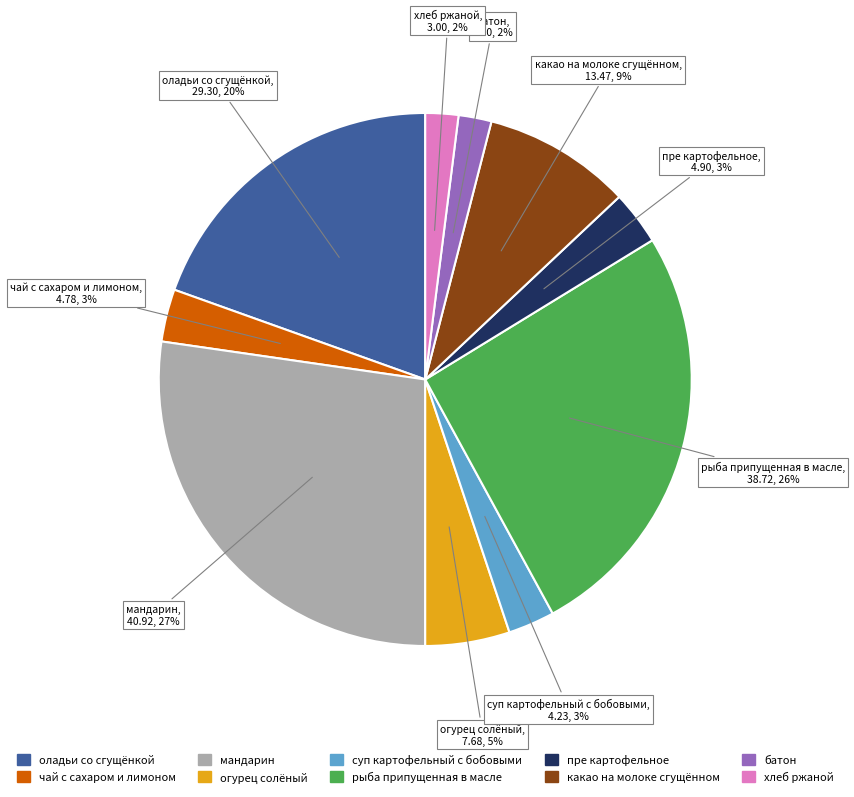

To the nearest percent, what is the difference between the батон and оладьи со сгущёнкой slice percentages?

18%